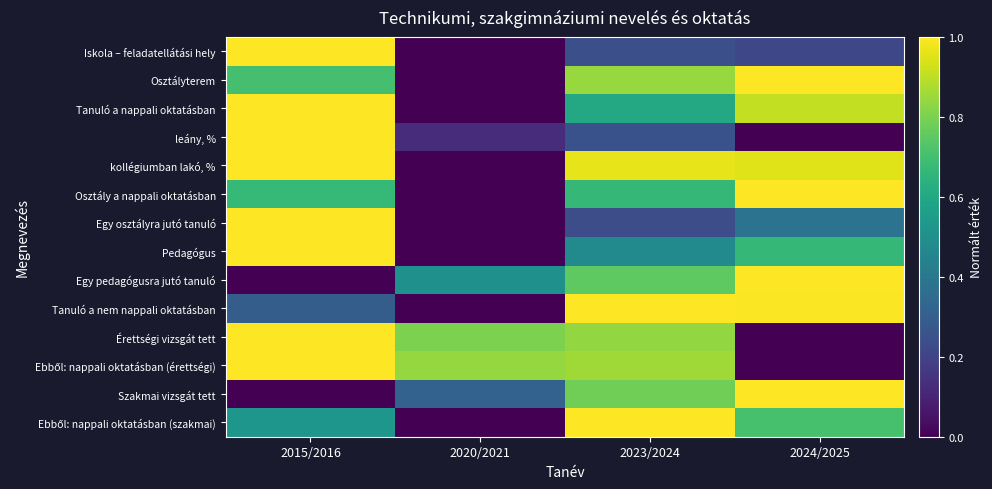

Which series has the largest total across all categories?

kollégiumban lakó, %